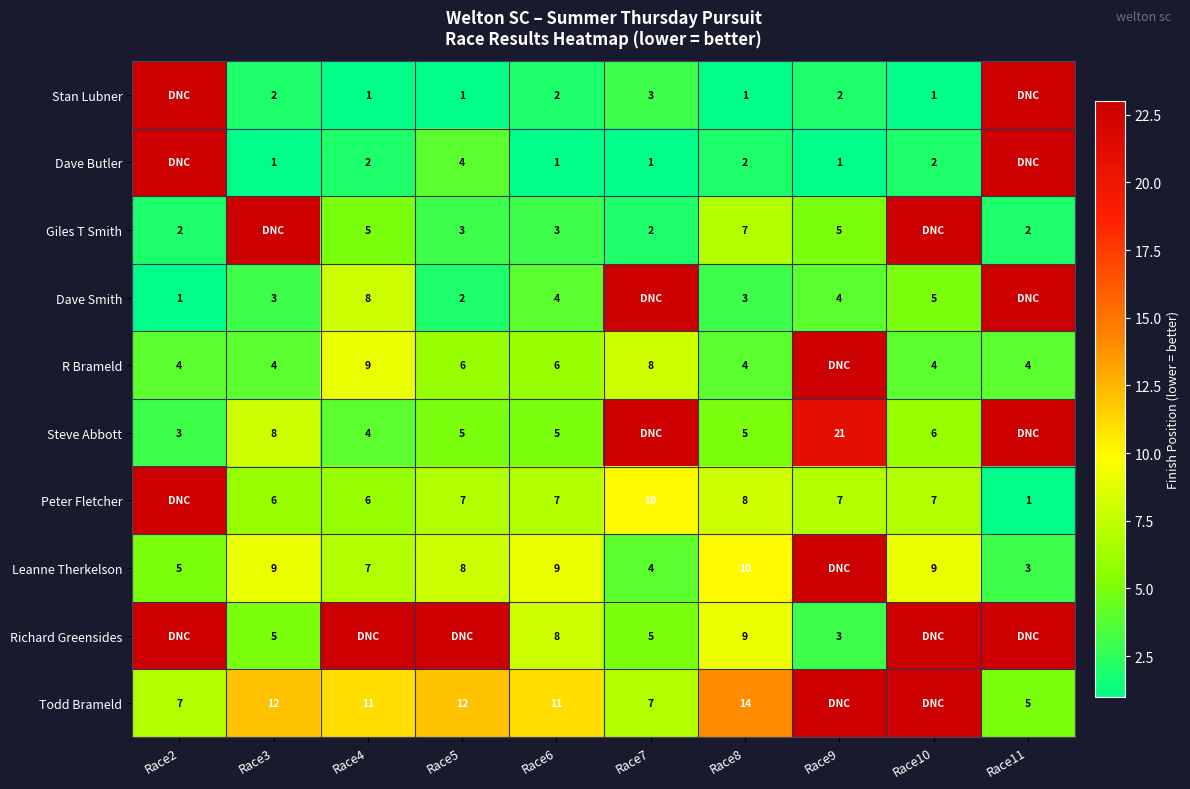

True or false: Dave Butler has a value of 1 at Race3.

True